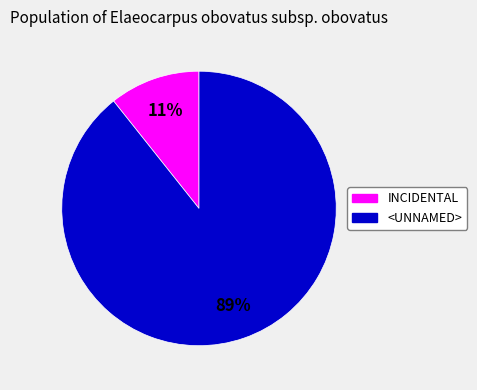

Is it true that INCIDENTAL is 11% of the pie?

True